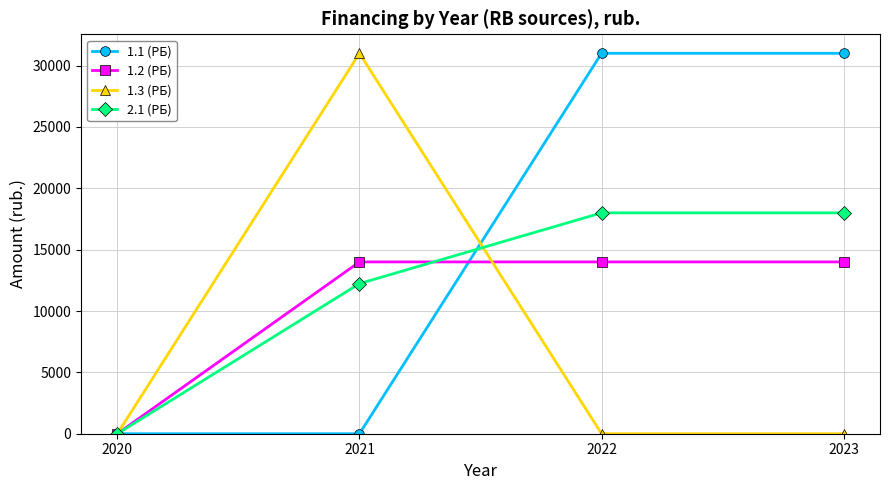

What is the spread (max minus min) of values at 2021?

31000.0